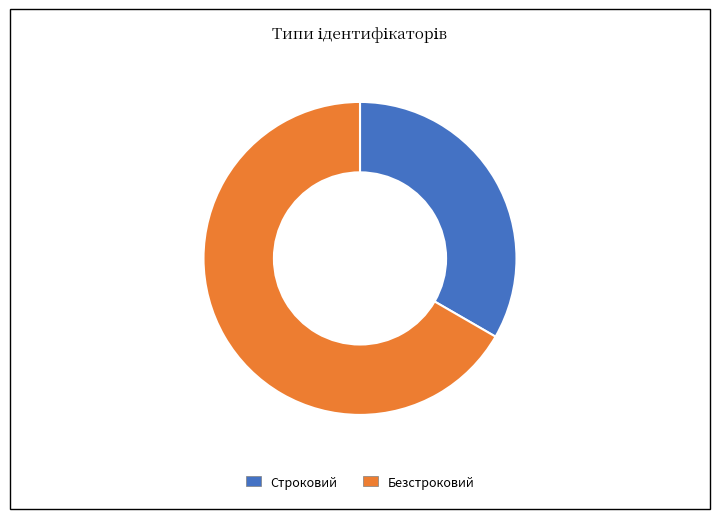

What is the ratio of the value at Безстроковий to the value at Строковий?

2.0